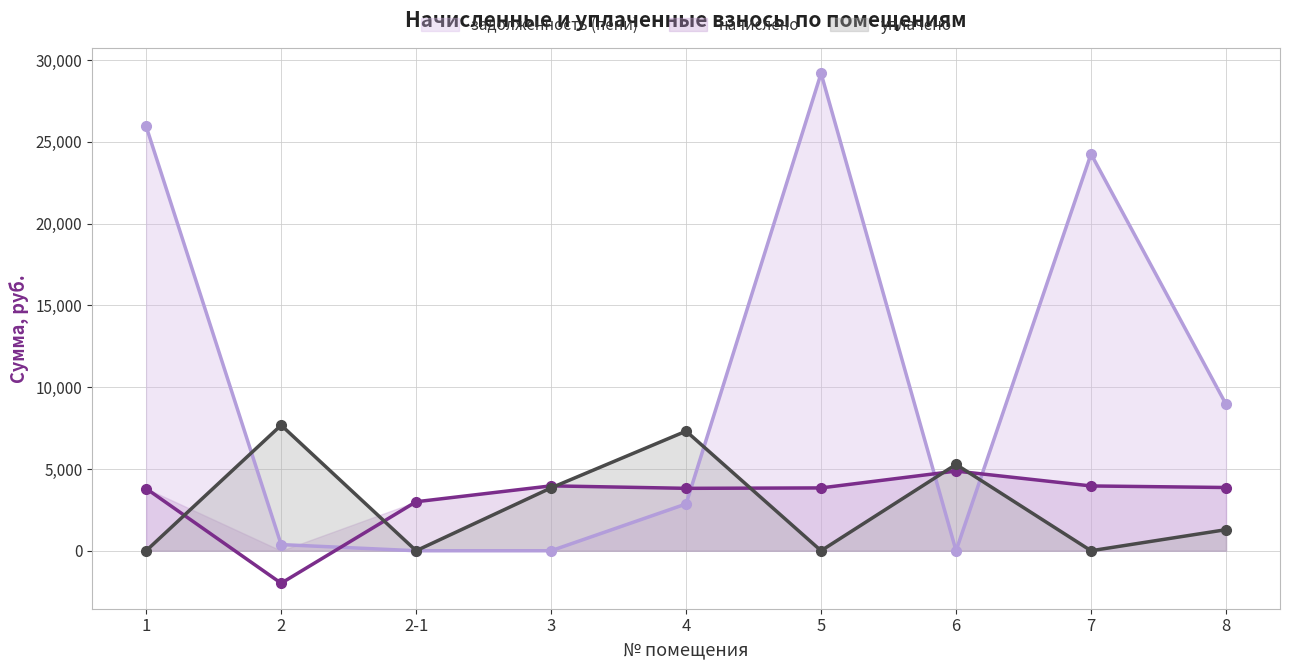

What is the highest value of the уплачено series?

7678.3